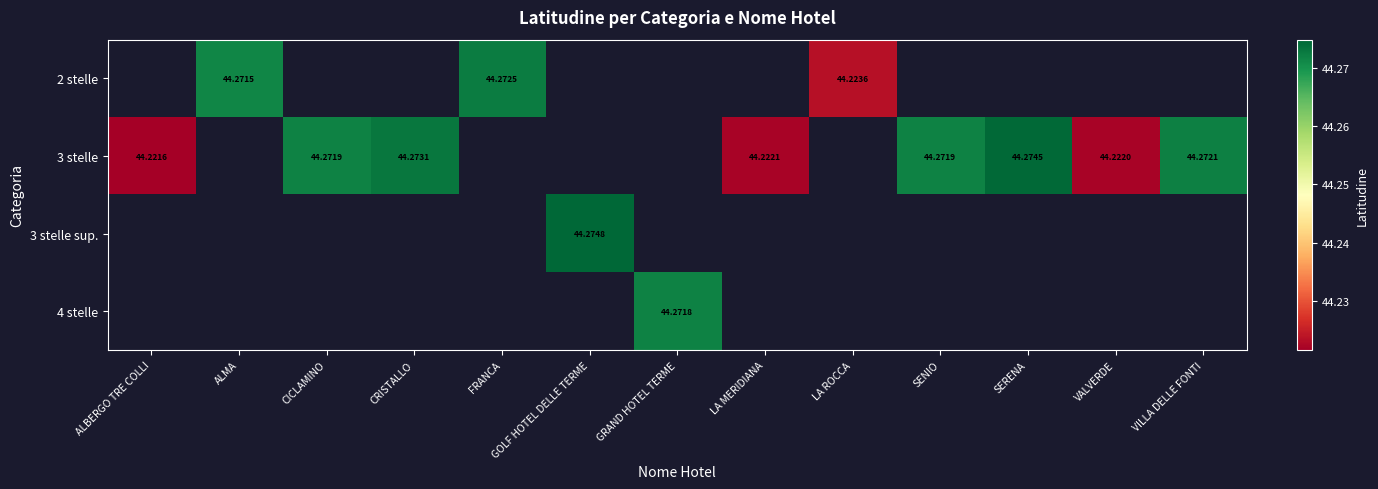

Is the value of 3 stelle at GOLF HOTEL DELLE TERME greater than the value of 3 stelle sup. at VILLA DELLE FONTI?

No